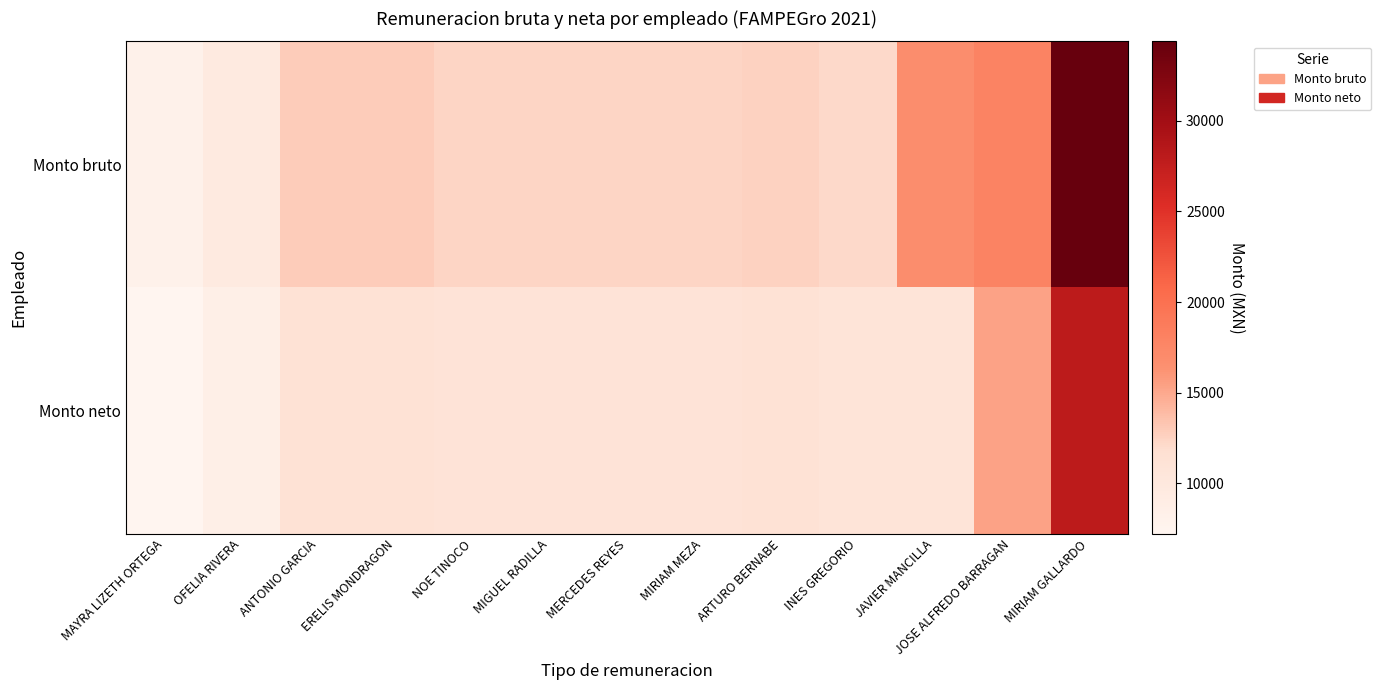

At which category is the sum across all series the highest?

MIRIAM GALLARDO